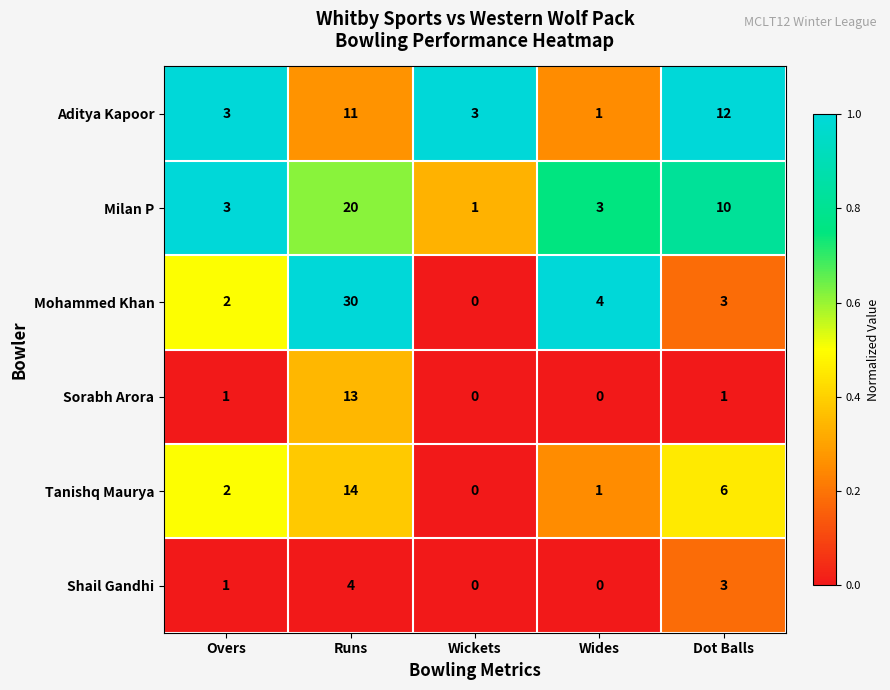

Reading left to right, transcribe all the data shown in this chart.

Aditya Kapoor: Overs=3	Runs=11	Wickets=3	Wides=1	Dot Balls=12
Milan P: Overs=3	Runs=20	Wickets=1	Wides=3	Dot Balls=10
Mohammed Khan: Overs=2	Runs=30	Wickets=0	Wides=4	Dot Balls=3
Sorabh Arora: Overs=1	Runs=13	Wickets=0	Wides=0	Dot Balls=1
Tanishq Maurya: Overs=2	Runs=14	Wickets=0	Wides=1	Dot Balls=6
Shail Gandhi: Overs=1	Runs=4	Wickets=0	Wides=0	Dot Balls=3